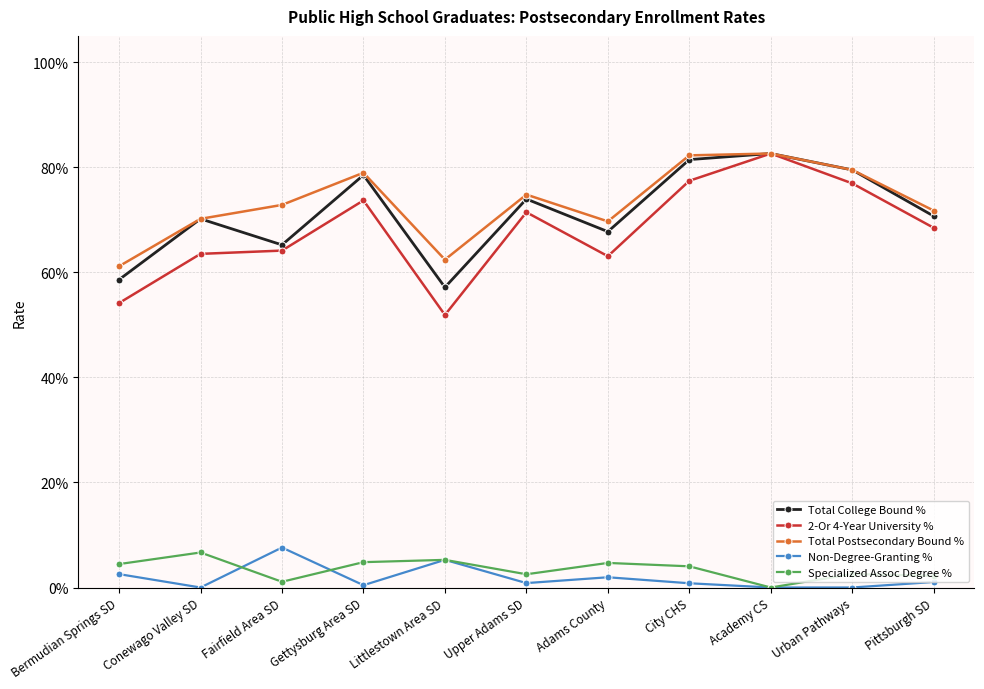

What is the label of the 4th point from the left?

Gettysburg Area SD